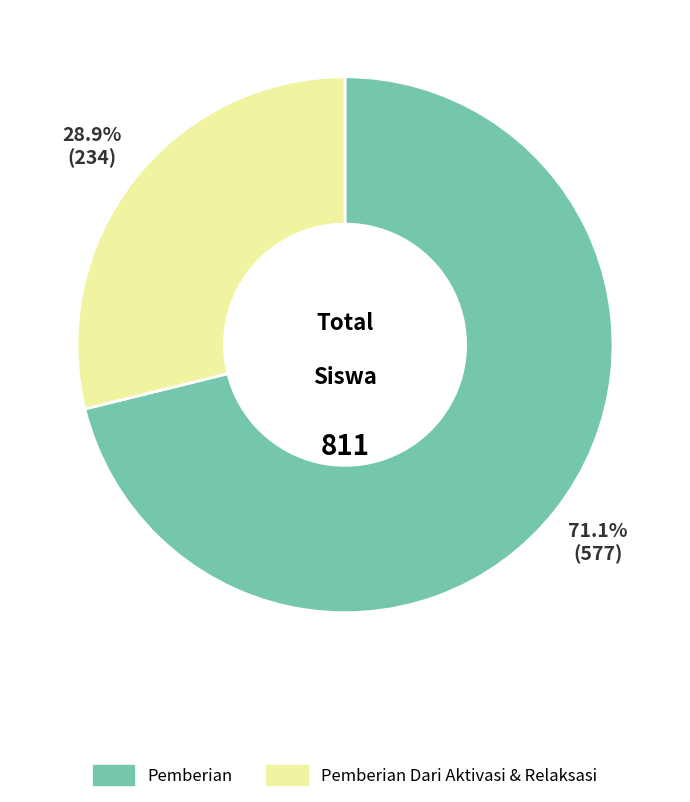

Does any single category account for the majority?

Yes